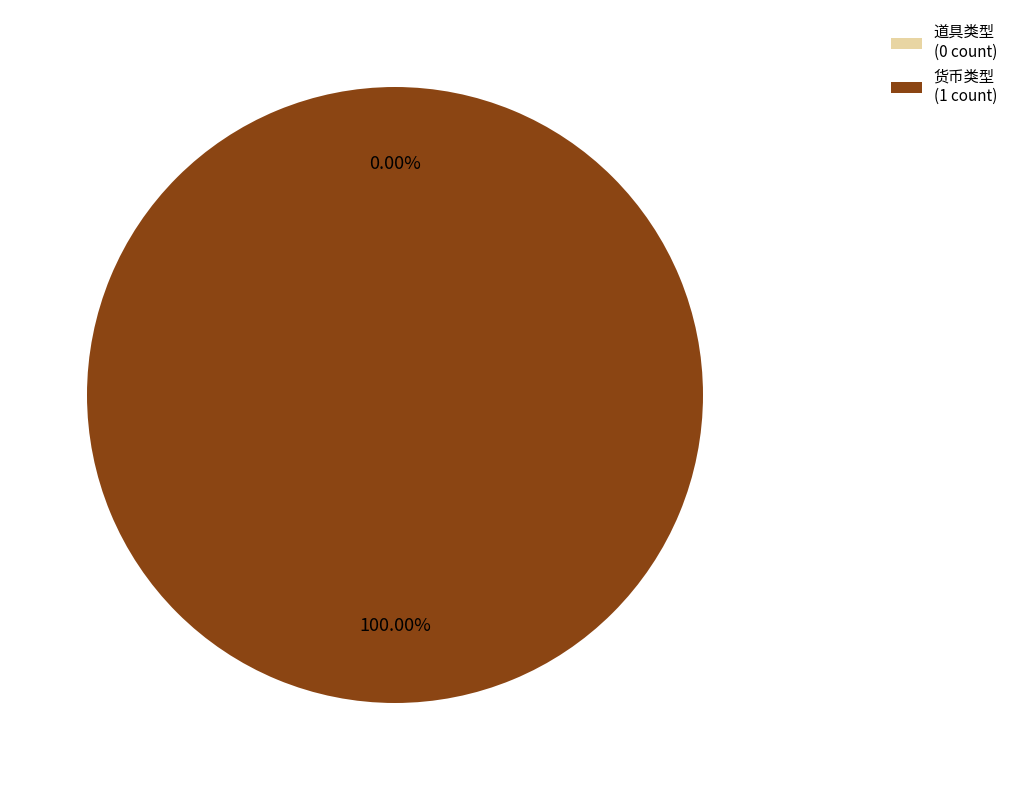

True or false: 道具类型 accounts for 1% of the total.

False